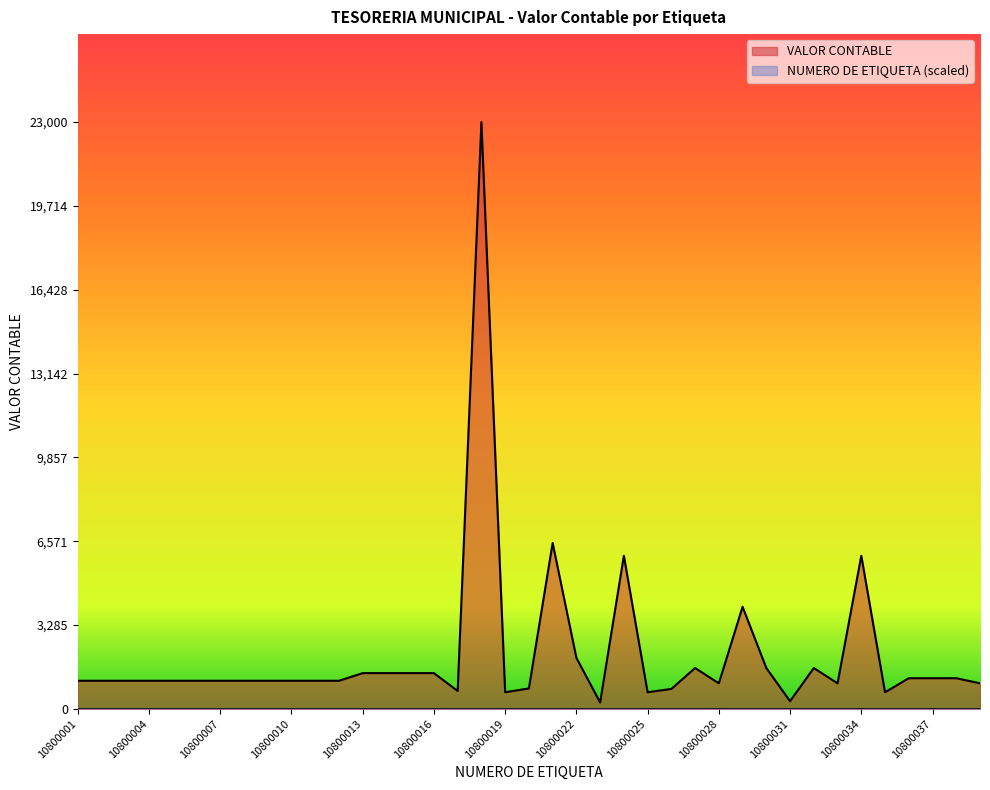

How many data points does each series have?

39